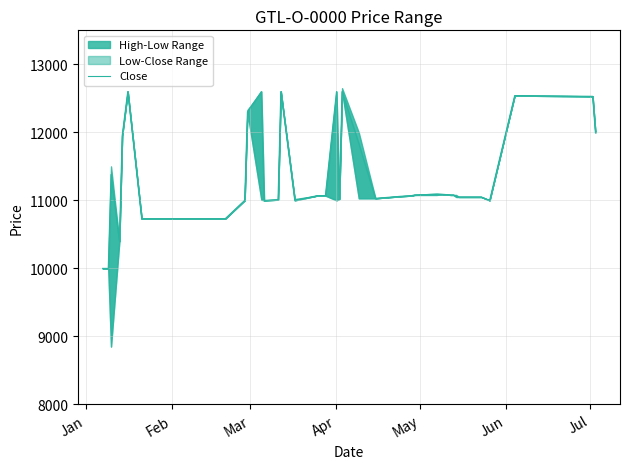

Reading right to left, transcribe all the data shown in this chart.

12000	12530	12540	11000	11050	11050	11050	11050	11060	11080	11080	11090	11090	11080	11070	11060	11030	11840	12600	11020	12600	11070	11070	11060	11000	12600	11010	11000	12600	12300	11000	10730	10730	10730	12600	11950	10400	11380	10000	10000